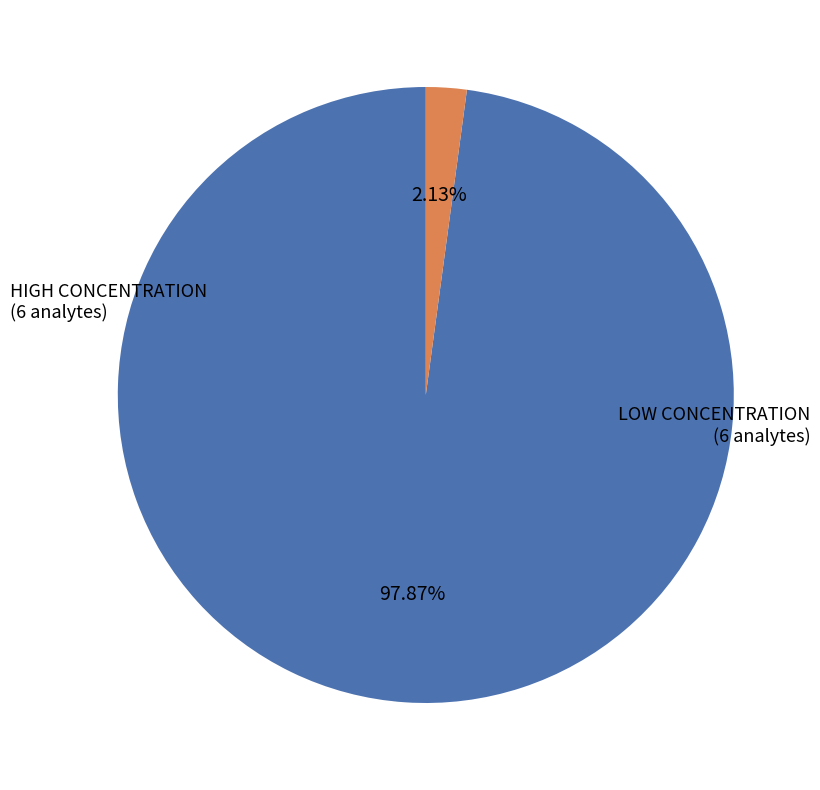

Is there any slice that represents more than half of the pie?

Yes